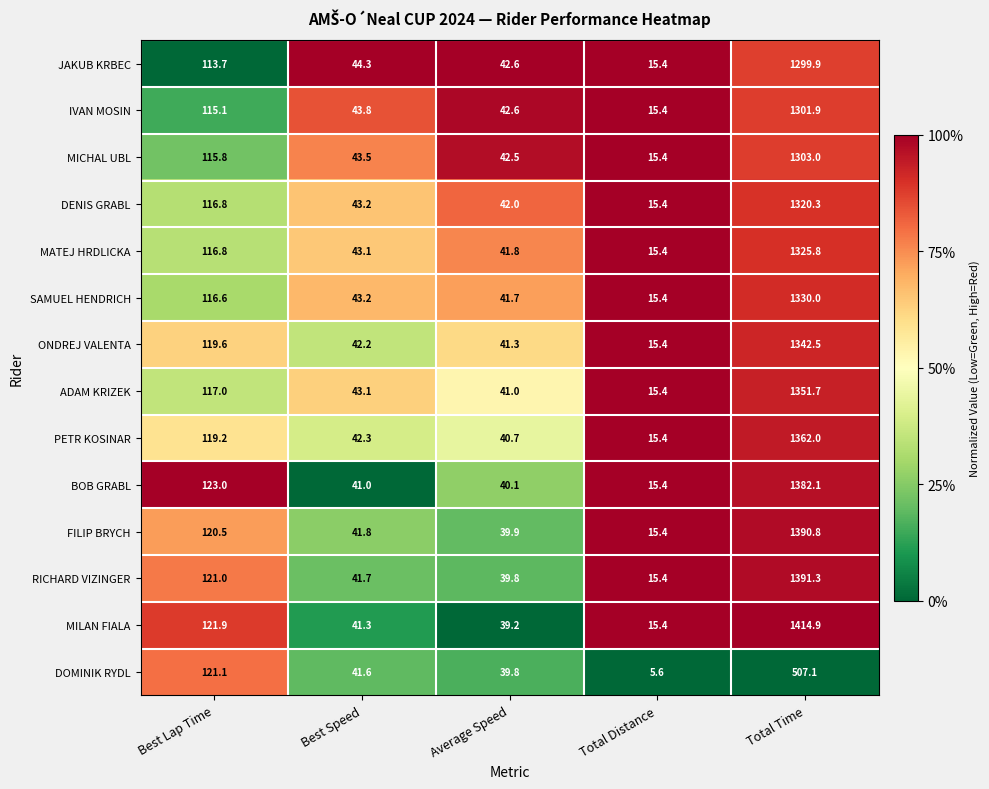

At which label does ADAM KRIZEK reach its minimum?

Total Distance